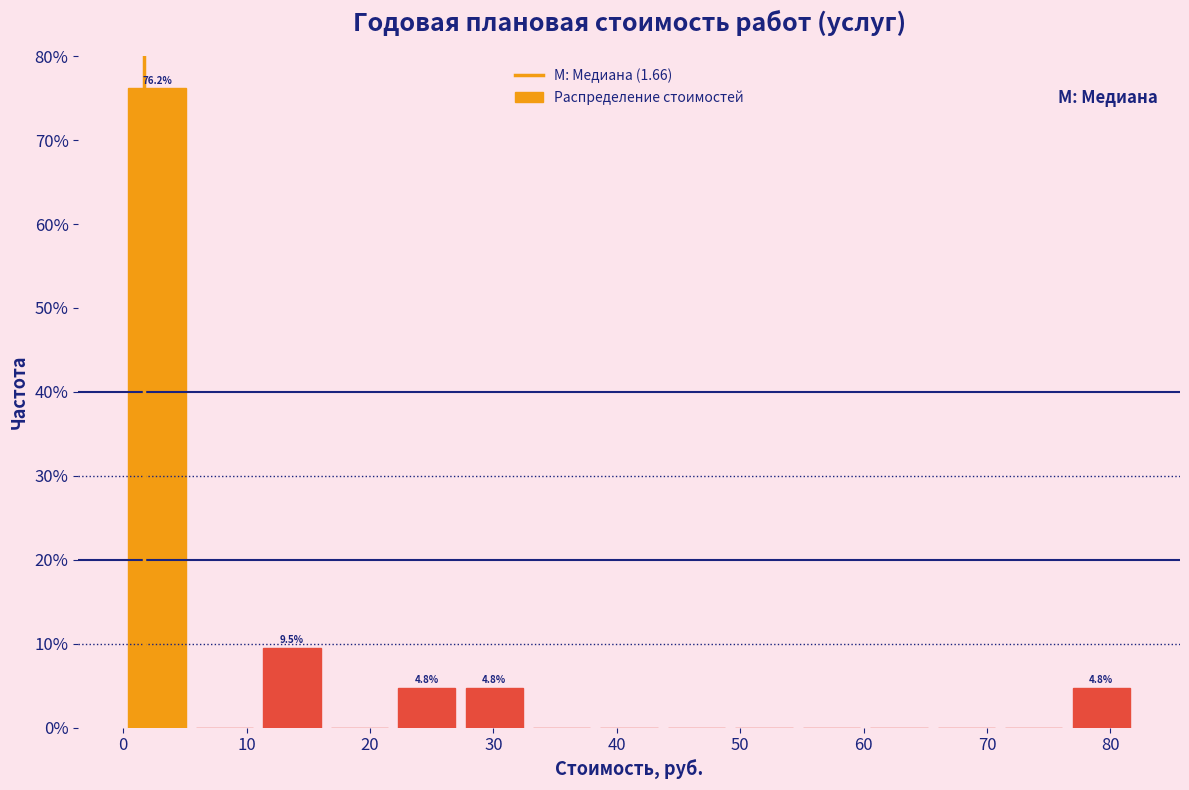

Over which range of the x-axis is the bar tallest?

0 to 5